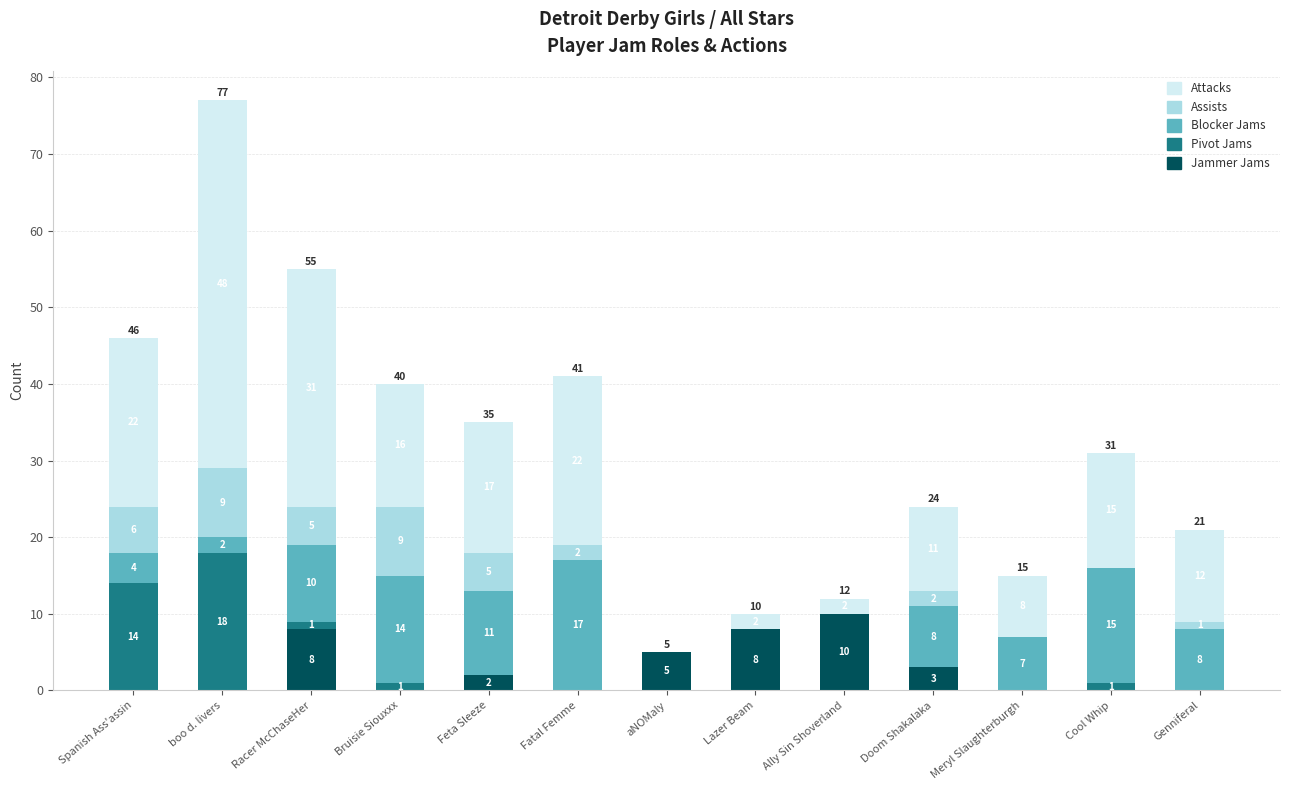

Which category has the highest value in the Jammer Jams series?

Ally Sin Shoverland